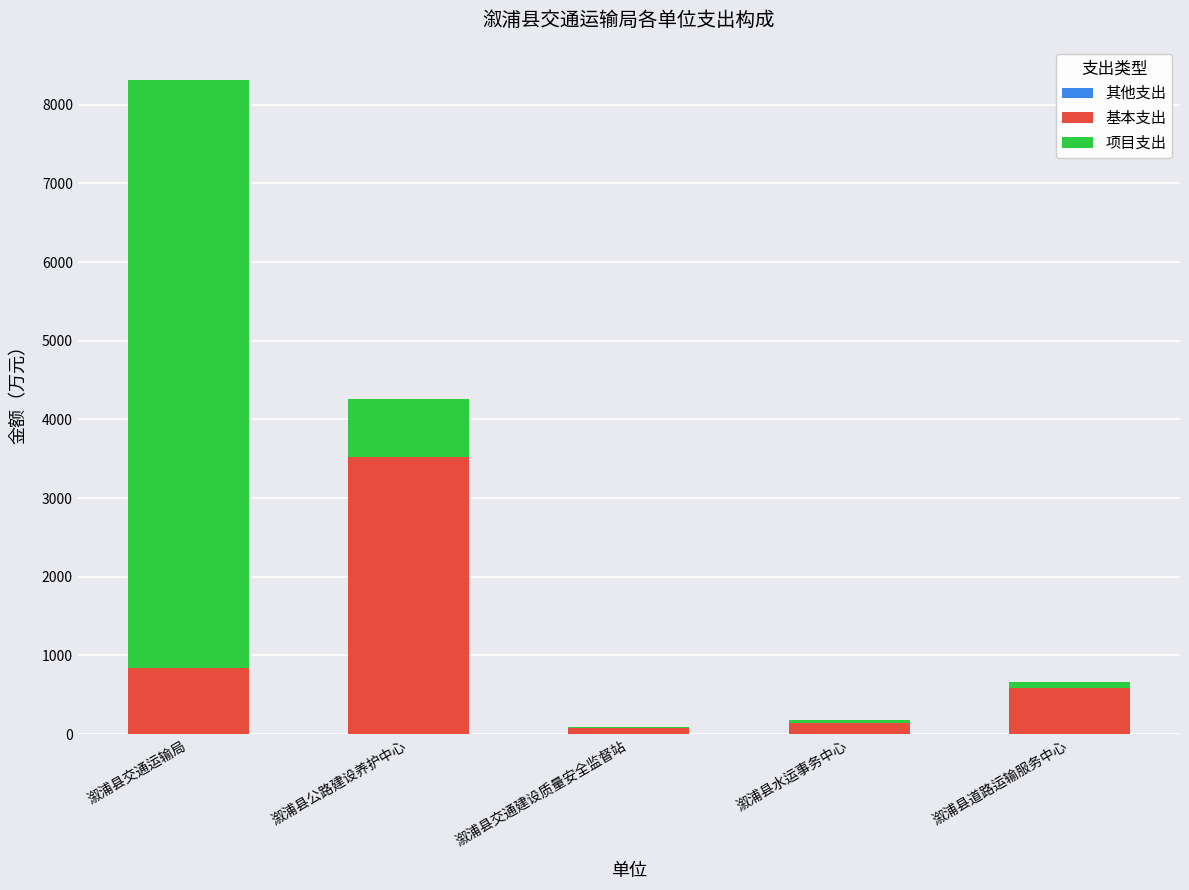

What is the total value across all series at 溆浦县交通运输局?

8319.8